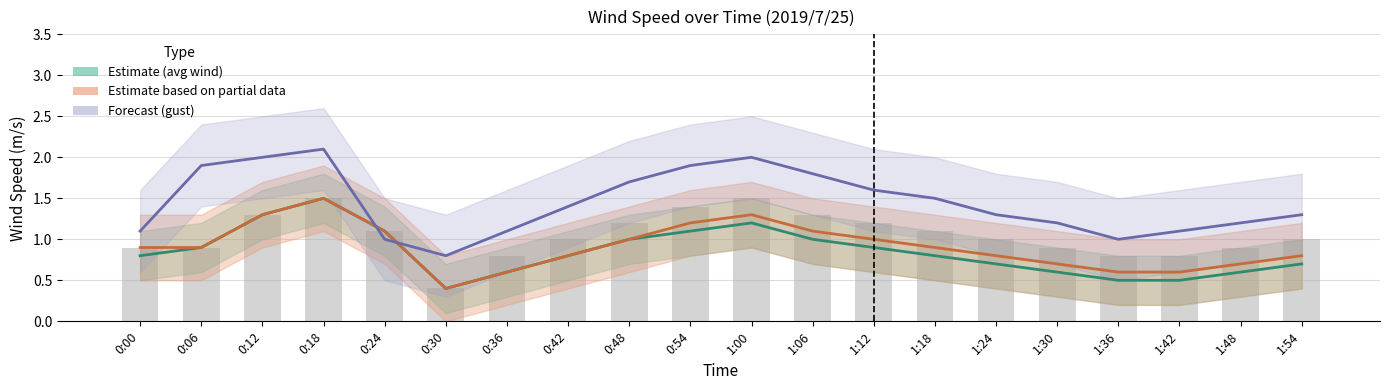

Reading left to right, transcribe all the data shown in this chart.

Avg Wind Speed: 0:00=0.8	0:06=0.9	0:12=1.3	0:18=1.5	0:24=1.1	0:30=0.4	0:36=0.6	0:42=0.8	0:48=1.0	0:54=1.1	1:00=1.2	1:06=1.0	1:12=0.9	1:18=0.8	1:24=0.7	1:30=0.6	1:36=0.5	1:42=0.5	1:48=0.6	1:54=0.7
Max Wind Speed: 0:00=0.9	0:06=0.9	0:12=1.3	0:18=1.5	0:24=1.1	0:30=0.4	0:36=0.6	0:42=0.8	0:48=1.0	0:54=1.2	1:00=1.3	1:06=1.1	1:12=1.0	1:18=0.9	1:24=0.8	1:30=0.7	1:36=0.6	1:42=0.6	1:48=0.7	1:54=0.8
Max Gust Speed: 0:00=1.1	0:06=1.9	0:12=2.0	0:18=2.1	0:24=1.0	0:30=0.8	0:36=1.1	0:42=1.4	0:48=1.7	0:54=1.9	1:00=2.0	1:06=1.8	1:12=1.6	1:18=1.5	1:24=1.3	1:30=1.2	1:36=1.0	1:42=1.1	1:48=1.2	1:54=1.3
Max Gust (obs): 0:00=0.9	0:06=0.9	0:12=1.3	0:18=1.5	0:24=1.1	0:30=0.4	0:36=0.8	0:42=1.0	0:48=1.2	0:54=1.4	1:00=1.5	1:06=1.3	1:12=1.2	1:18=1.1	1:24=1.0	1:30=0.9	1:36=0.8	1:42=0.8	1:48=0.9	1:54=1.0